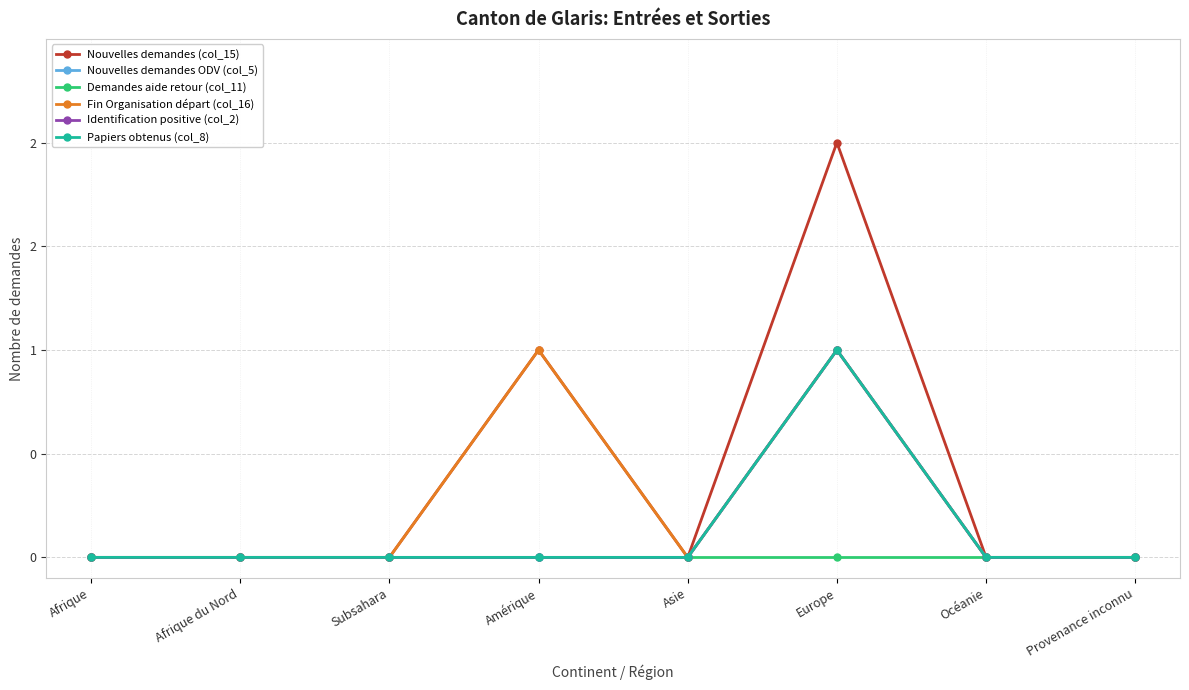

Does the chart have visible grid lines?

Yes